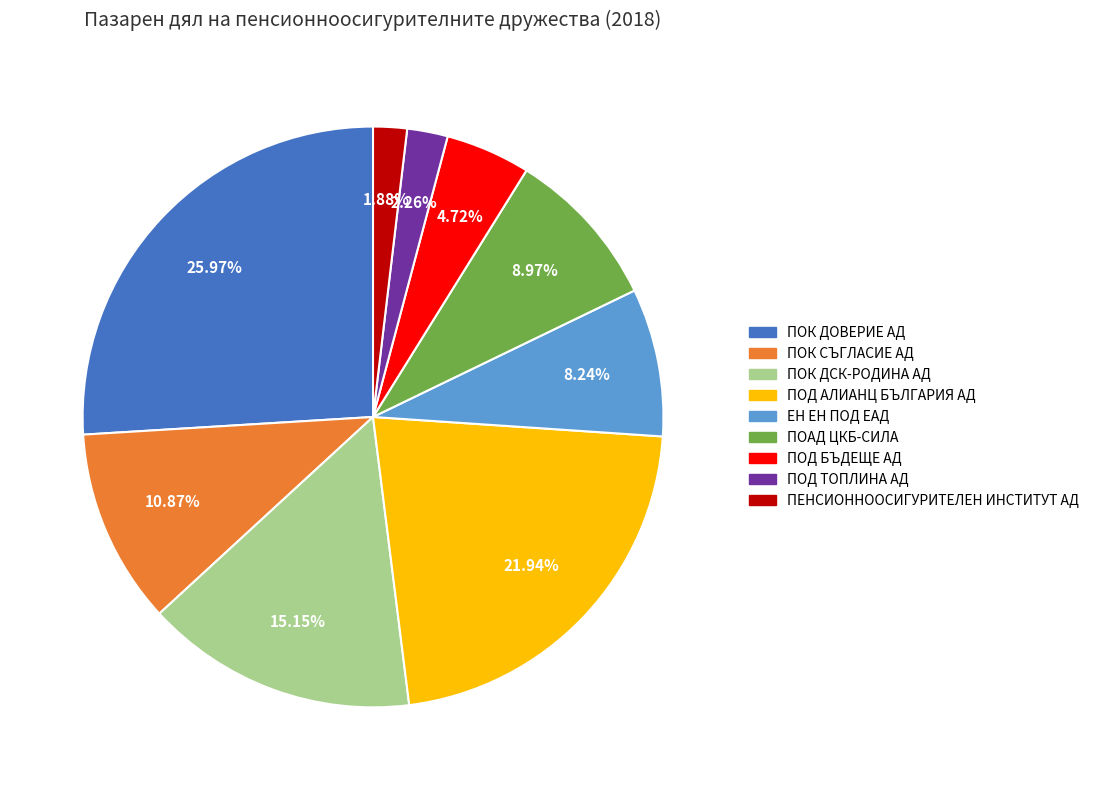

True or false: ПОК ДСК-РОДИНА АД accounts for 15% of the total.

True